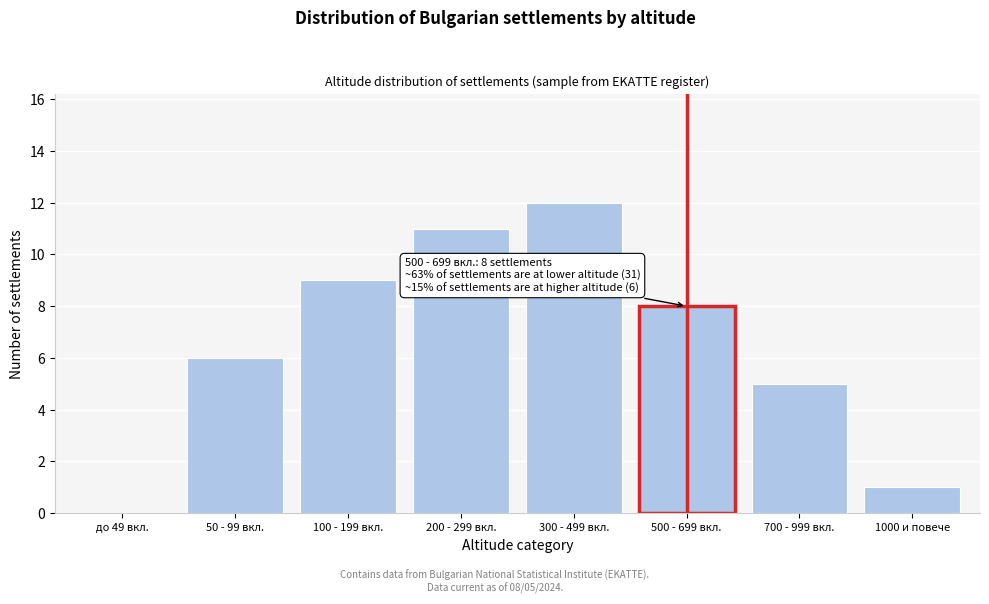

Reading left to right, list all the values displayed in this chart.

до 49 вкл.=0	50 - 99 вкл.=6	100 - 199 вкл.=9	200 - 299 вкл.=11	300 - 499 вкл.=12	500 - 699 вкл.=8	700 - 999 вкл.=5	1000 и повече=1